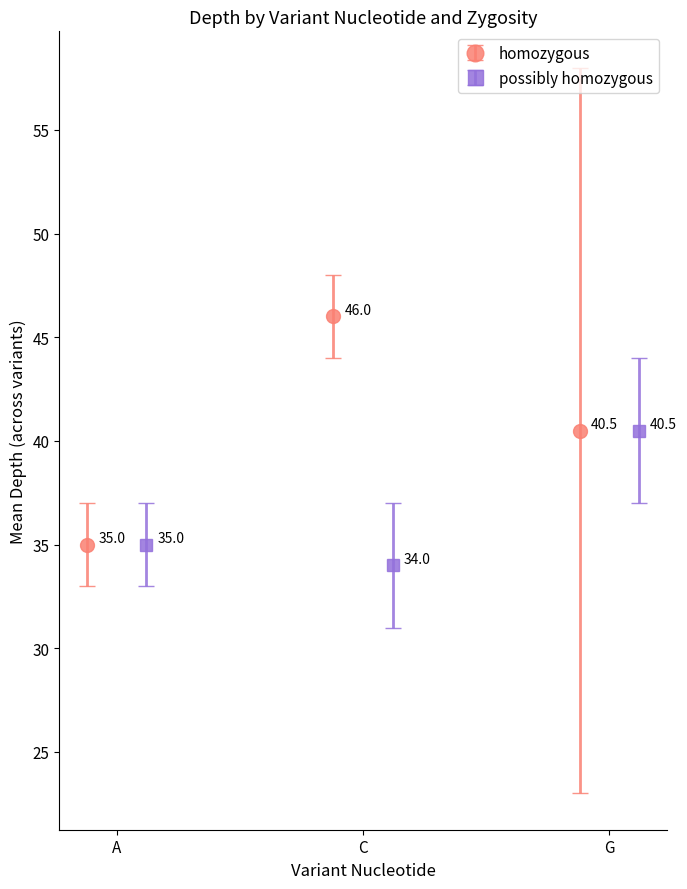

Count the homozygous values in the range 35 to 46.

3